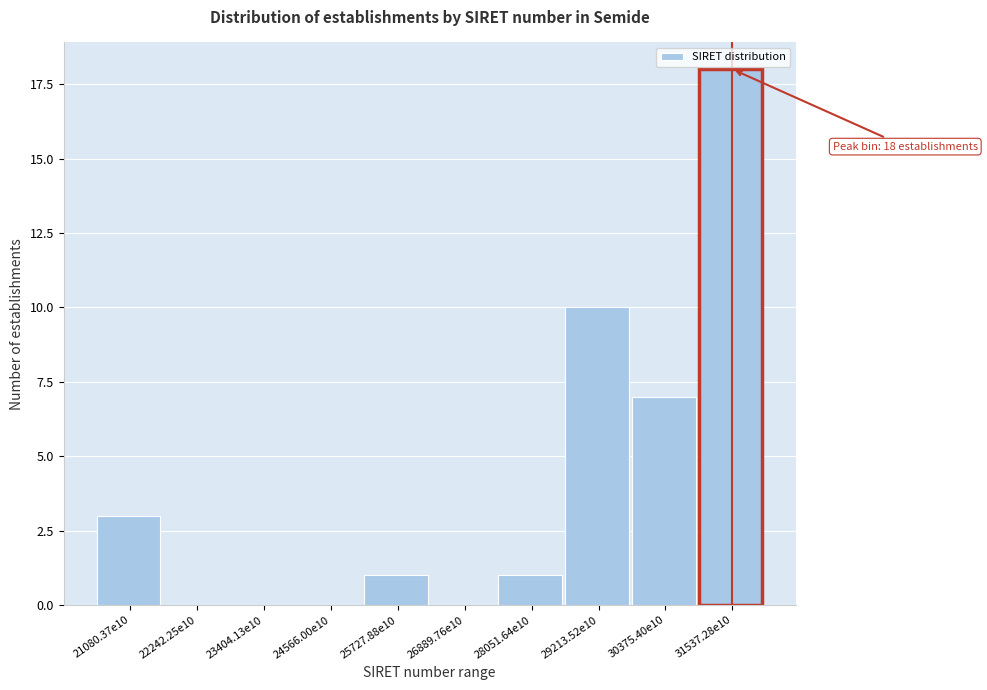

Reading right to left, transcribe all the data shown in this chart.

31537.28e10=18	30375.40e10=7	29213.52e10=10	28051.64e10=1	26889.76e10=0	25727.88e10=1	24566.00e10=0	23404.13e10=0	22242.25e10=0	21080.37e10=3